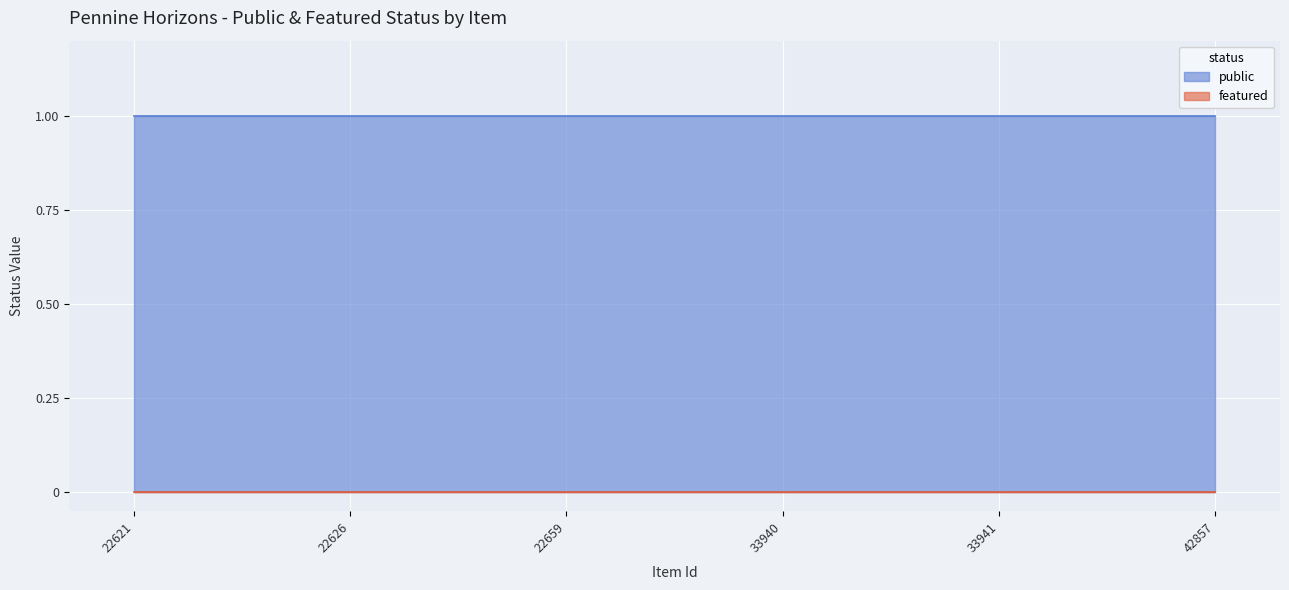

Count the number of categories in the chart.

6